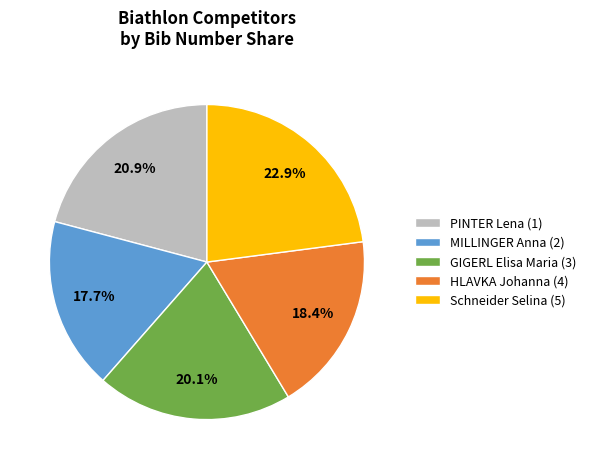

The GIGERL Elisa Maria (3) slice represents 6% of the pie. True or false?

False